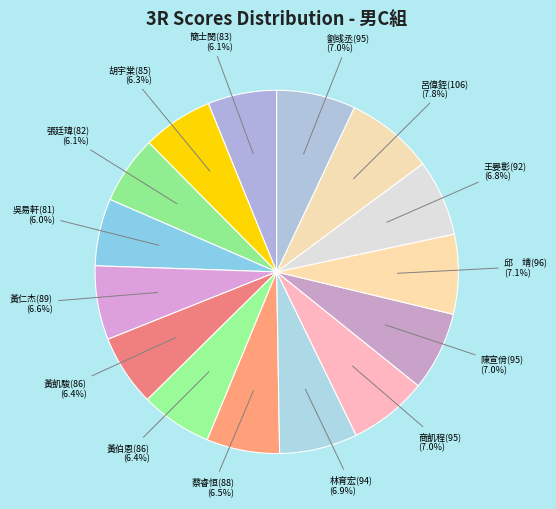

Is there any slice that represents more than half of the pie?

No